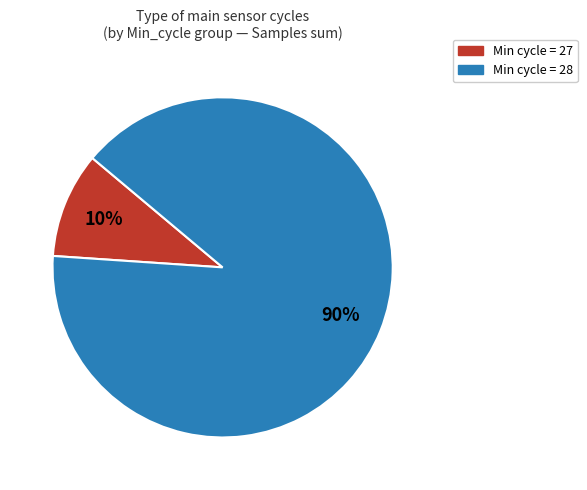

Does any single category account for the majority?

Yes